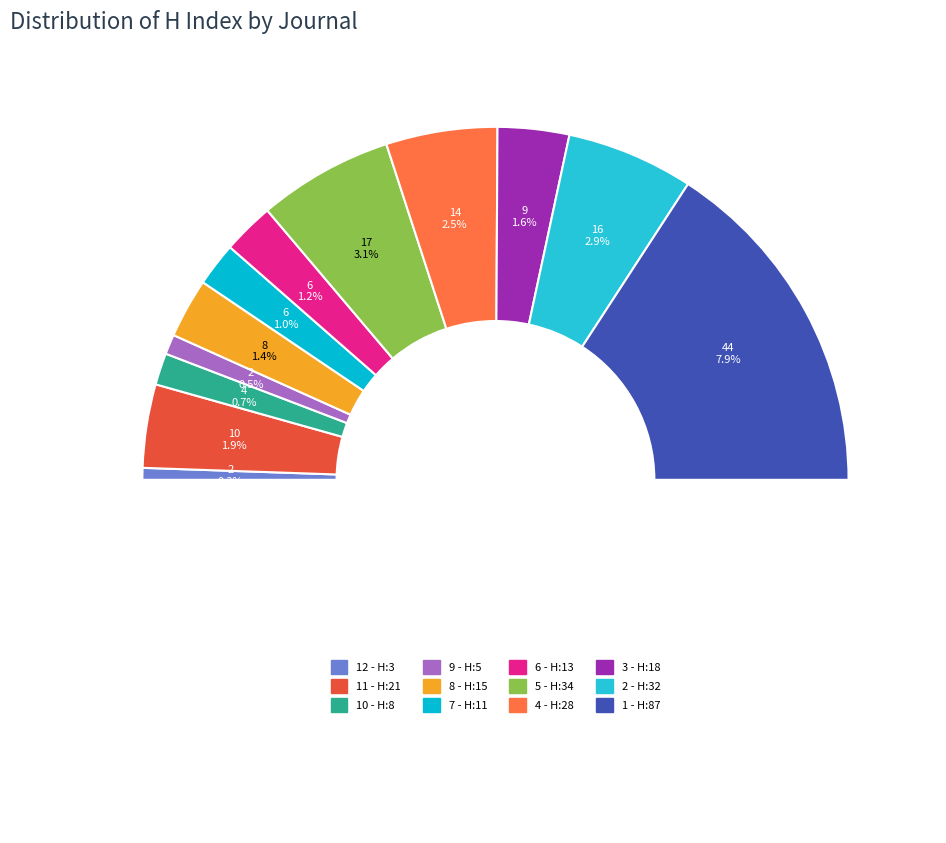

Count the number of slices in the pie.

12